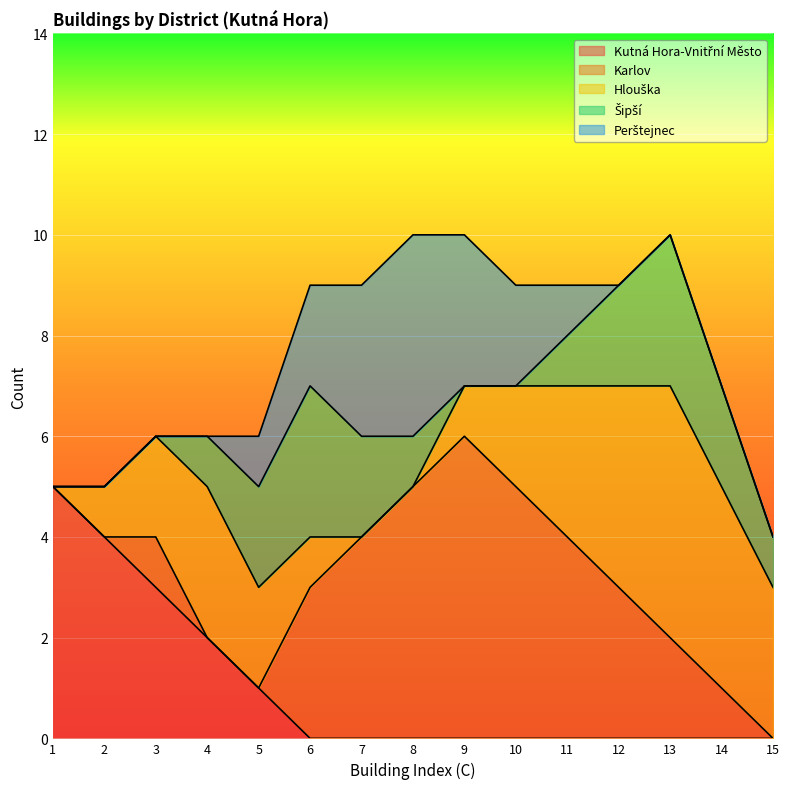

Between 15 and 3, which is larger?

3